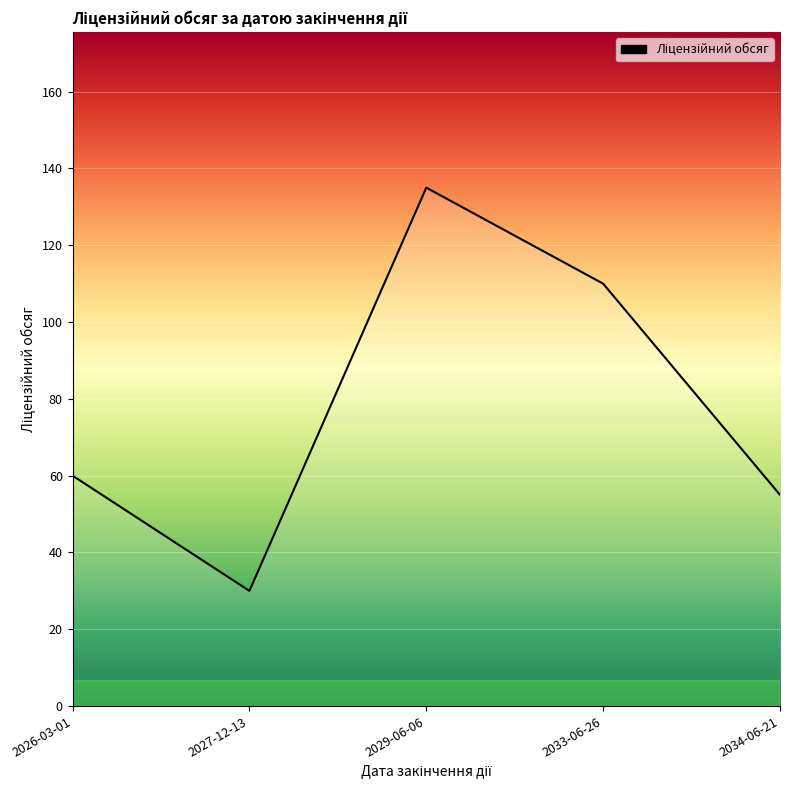

Reading left to right, list all the values displayed in this chart.

60	30	135	110	55